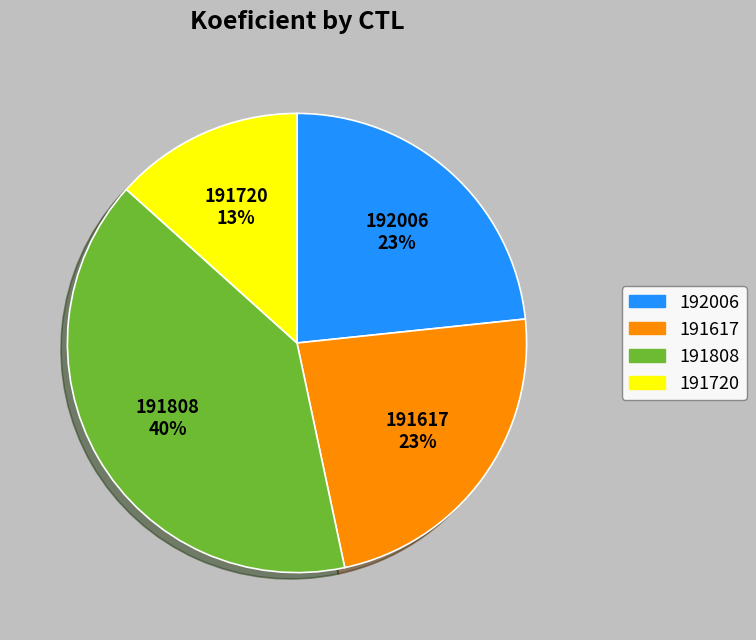

True or false: 191808 accounts for 34% of the total.

False